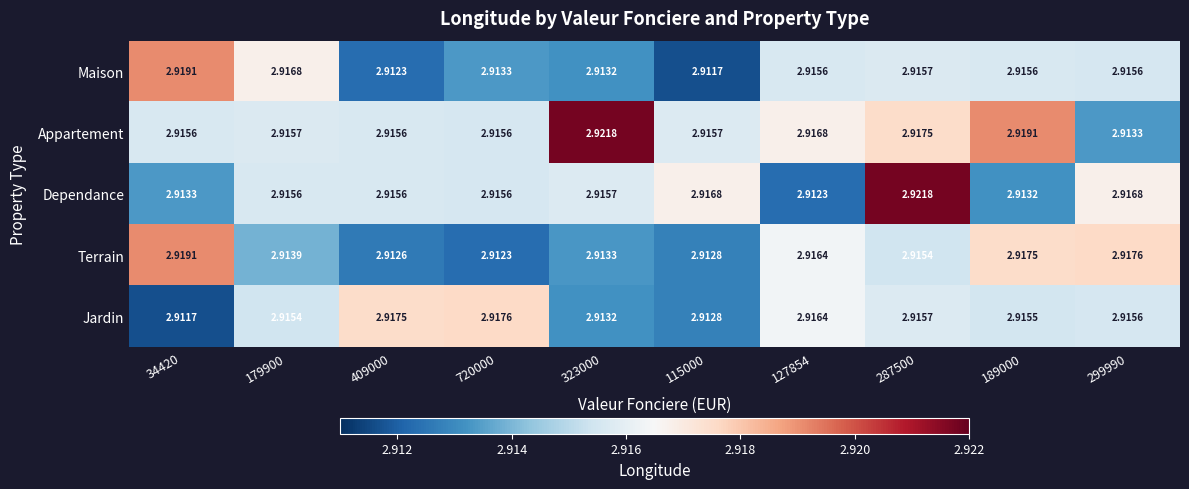

Is the value of Appartement at 287500 greater than the value of Terrain at 720000?

Yes